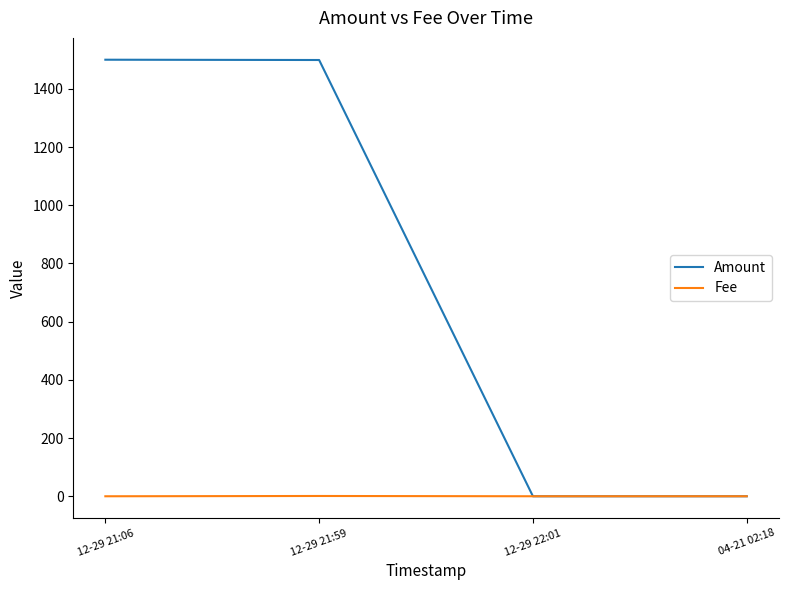

What position from the left is 12-29 21:06?

1